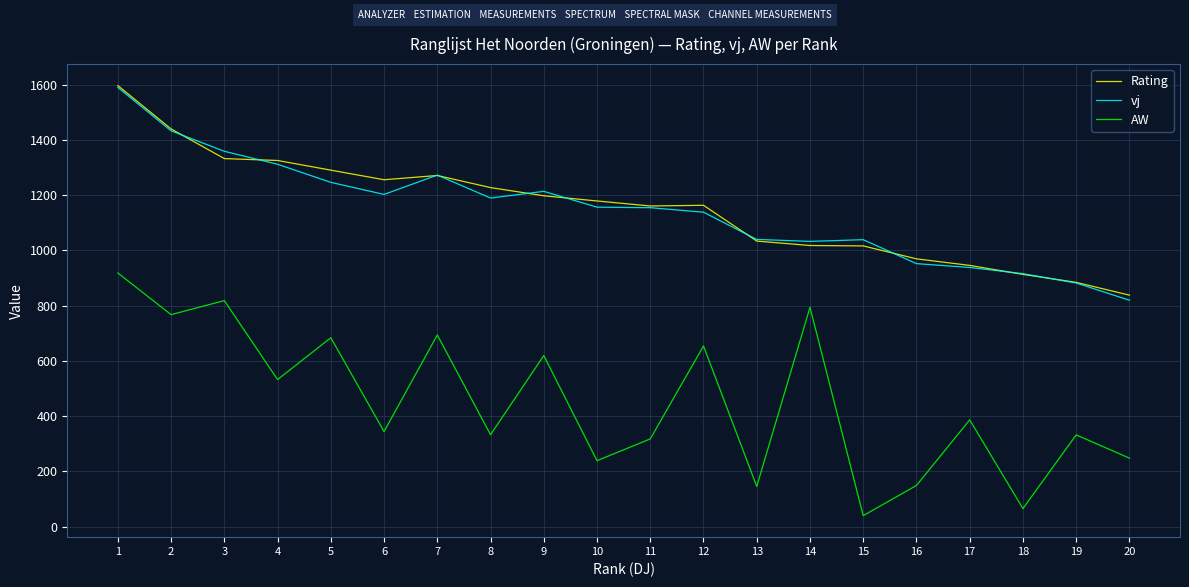

Which category has the highest value in the vj series?

1